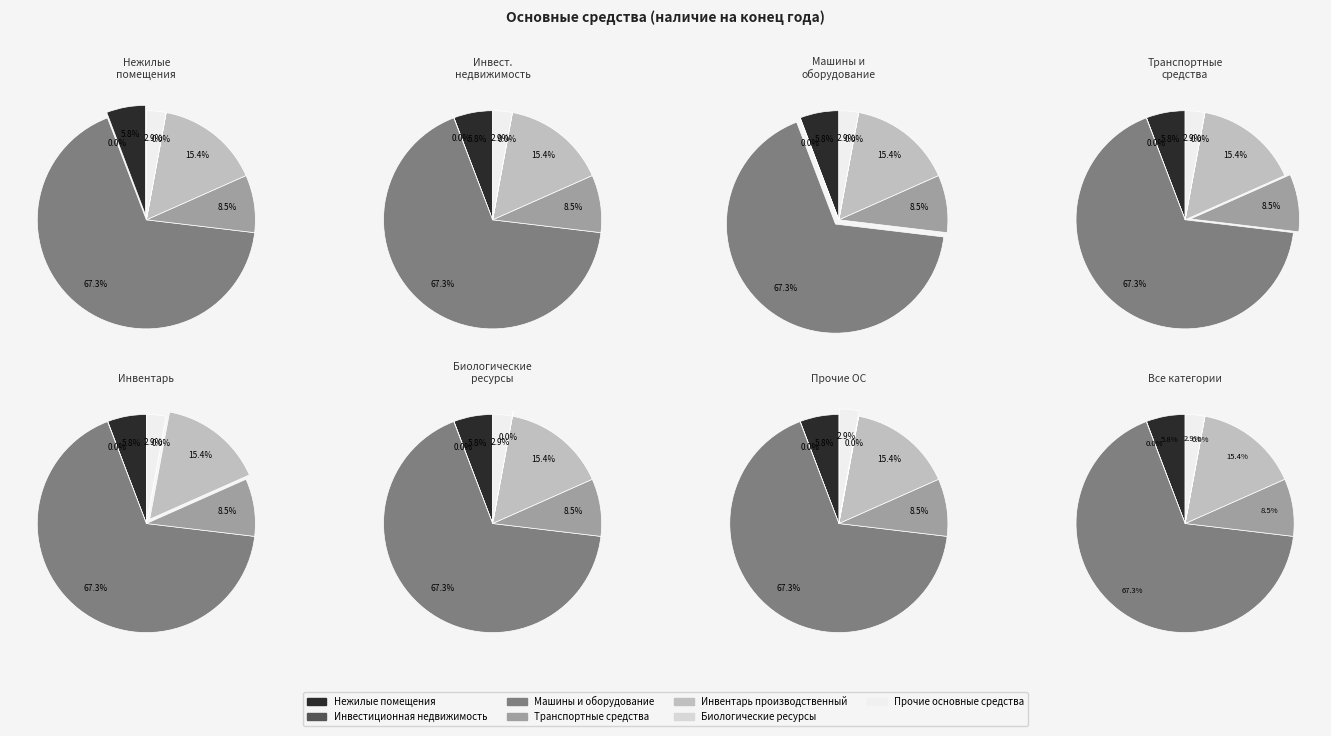

How many segments does this pie chart have?

7